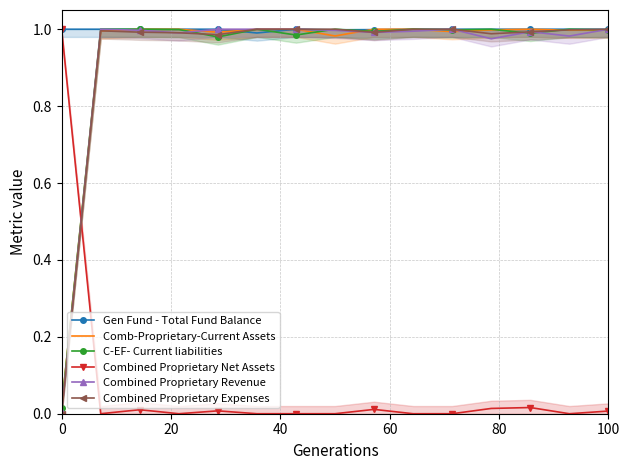

The value of Gen Fund - Total Fund Balance at 8 is 1.0. True or false?

True